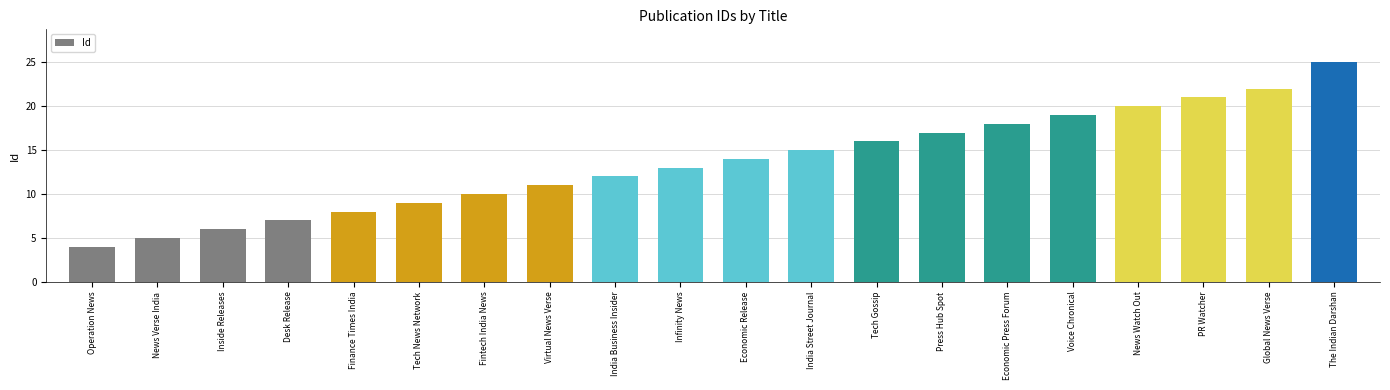

Rank the categories by value from lowest to highest.

Operation News, News Verse India, Inside Releases, Desk Release, Finance Times India, Tech News Network, Fintech India News, Virtual News Verse, India Business Insider, Infinity News, Economic Release, India Street Journal, Tech Gossip, Press Hub Spot, Economic Press Forum, Voice Chronical, News Watch Out, PR Watcher, Global News Verse, The Indian Darshan